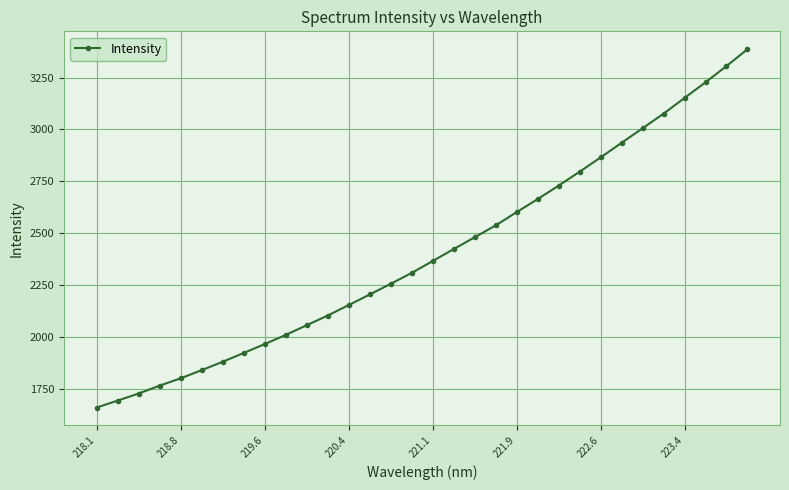

What is the sum of all values?

76890.9